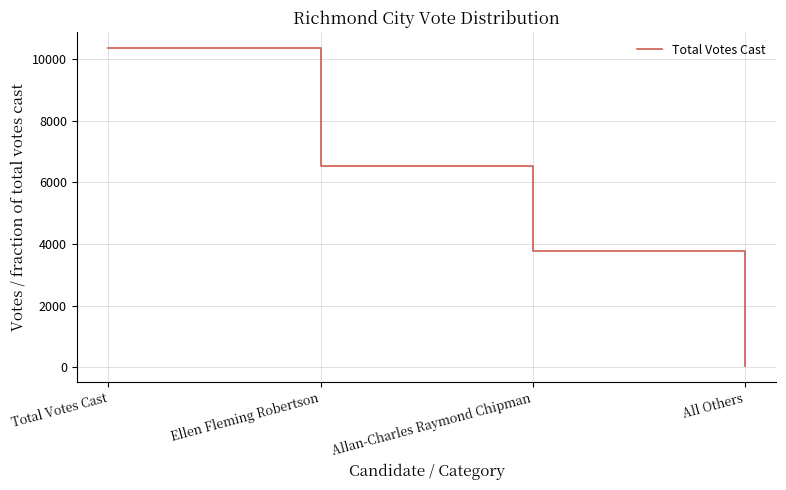

Reading left to right, extract all data points from this chart.

10341	6530	3762	49